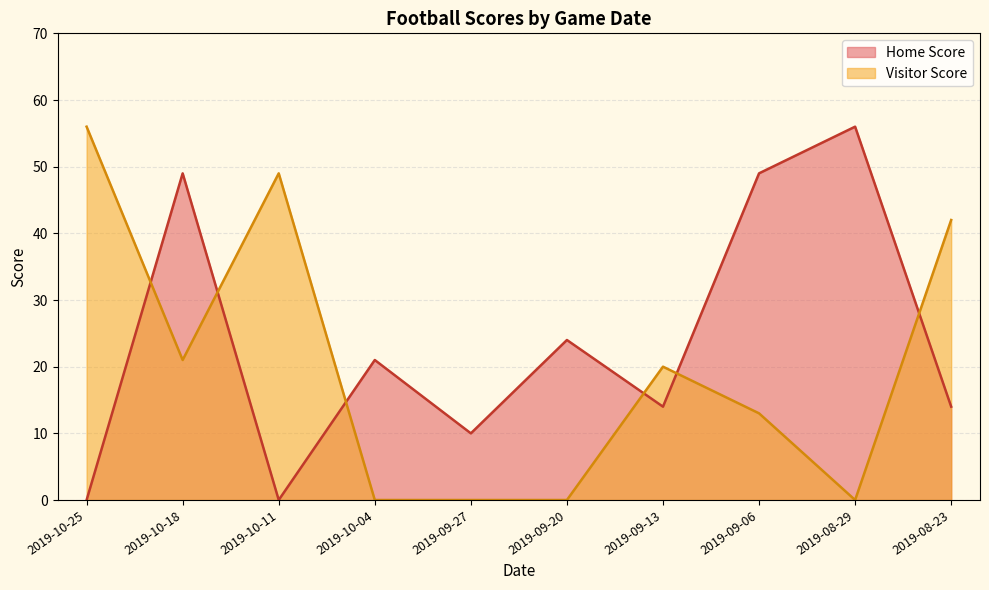

Reading left to right, what are all the values shown in this chart?

Home Score: 0	49	0	21	10	24	14	49	56	14
Visitor Score: 56	21	49	0	0	0	20	13	0	42